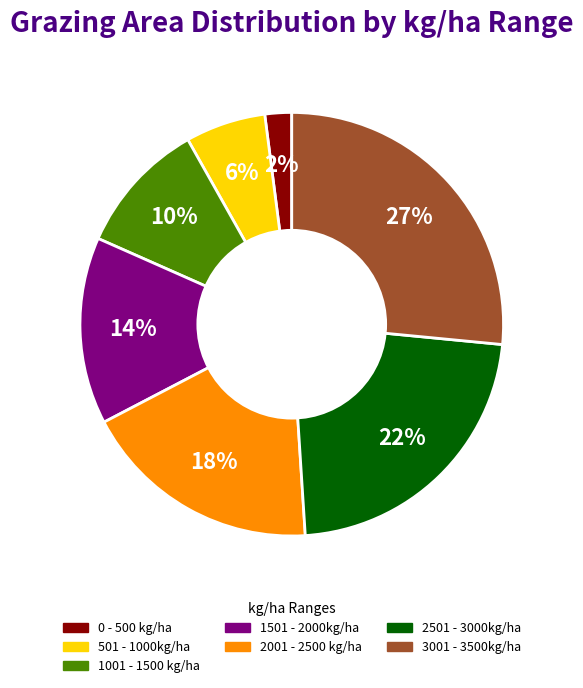

Which category has the smallest portion of the pie?

0 - 500 kg/ha